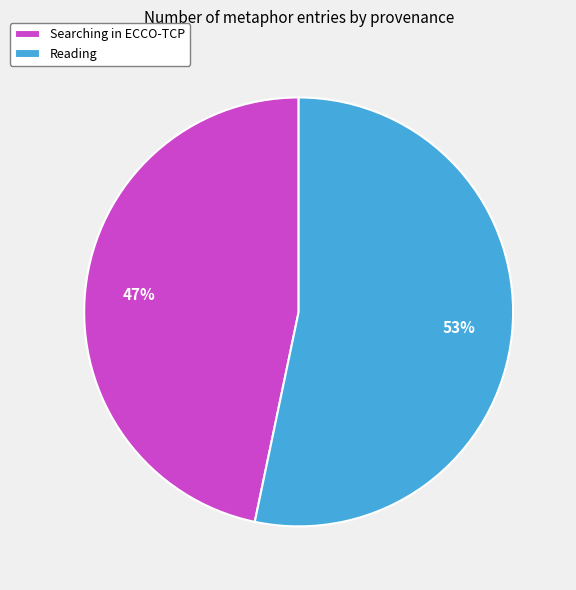

Rank the categories by value from lowest to highest.

Searching in ECCO-TCP, Reading